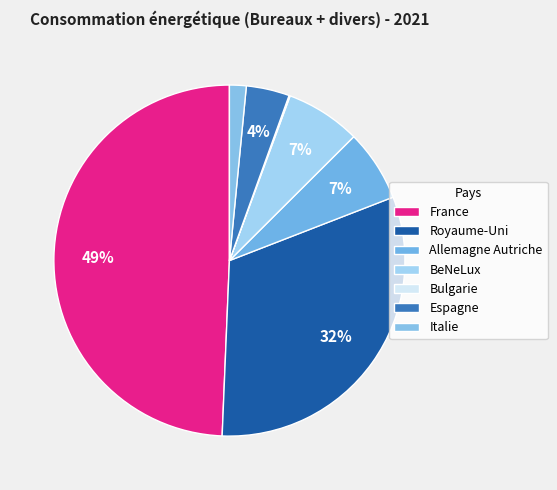

Which slice is the largest?

France